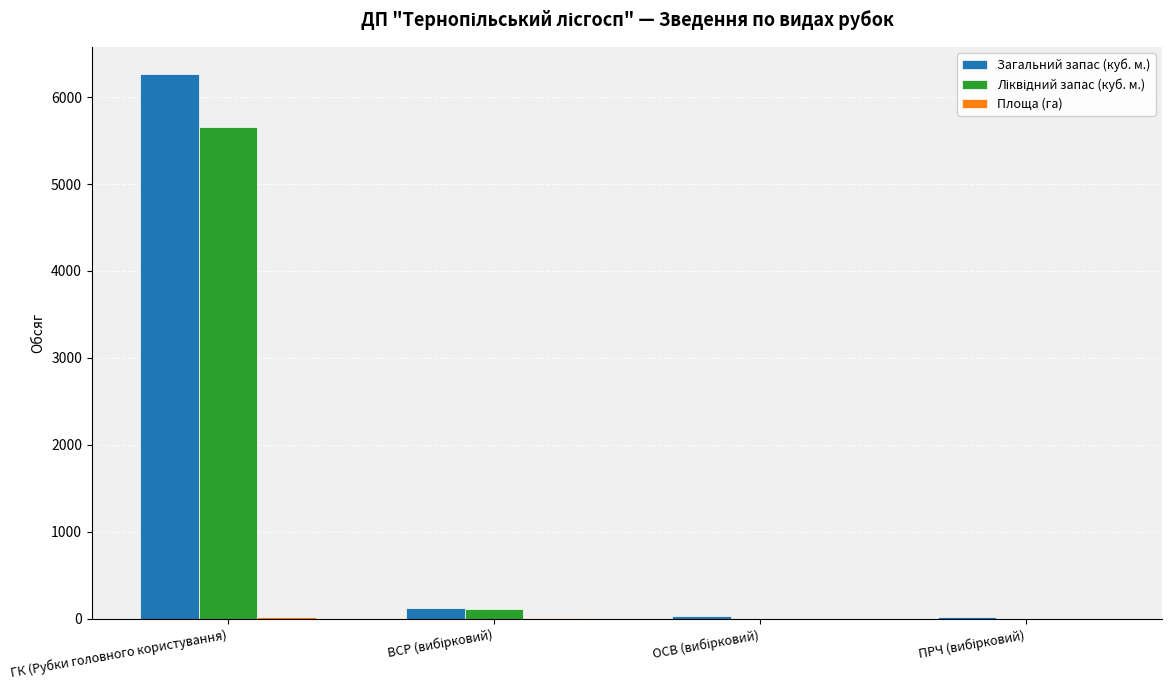

At which category is the sum across all series the highest?

ГК (Рубки головного користування)